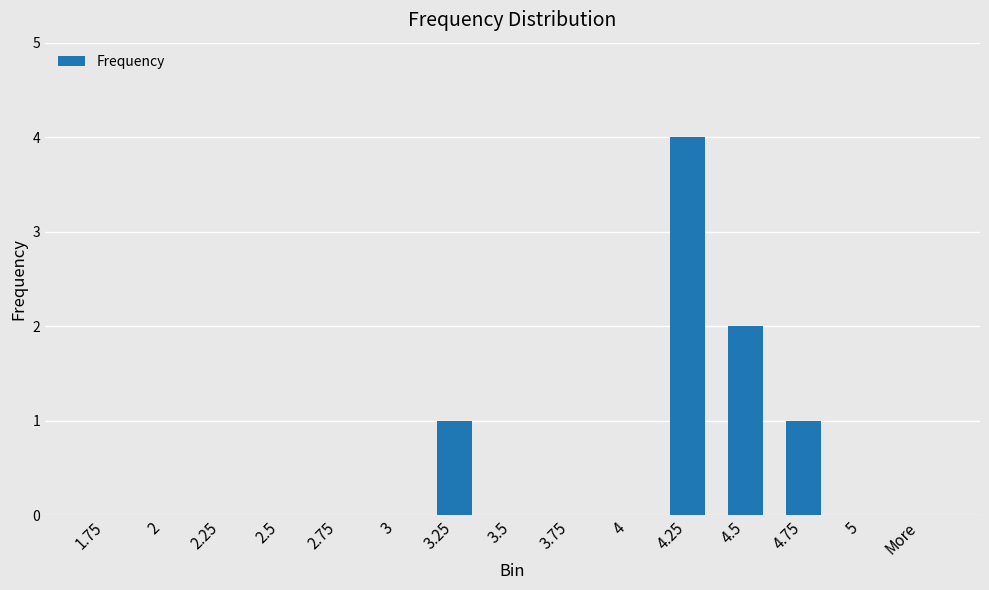

What is the greatest value displayed?

4